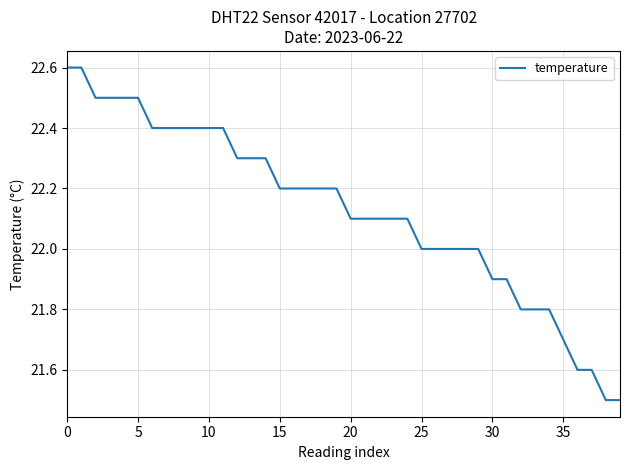

What is the greatest value displayed?

22.6